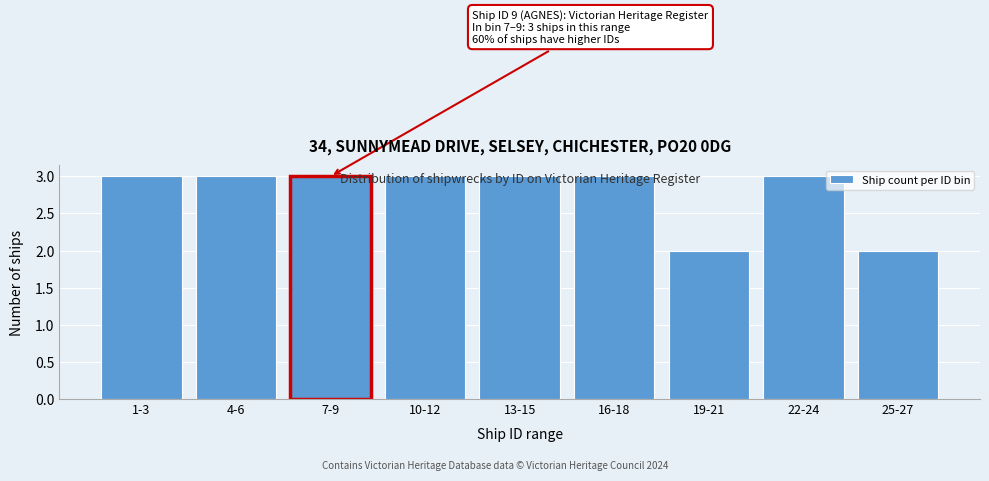

What is the value of the 1st bar from the left?

3